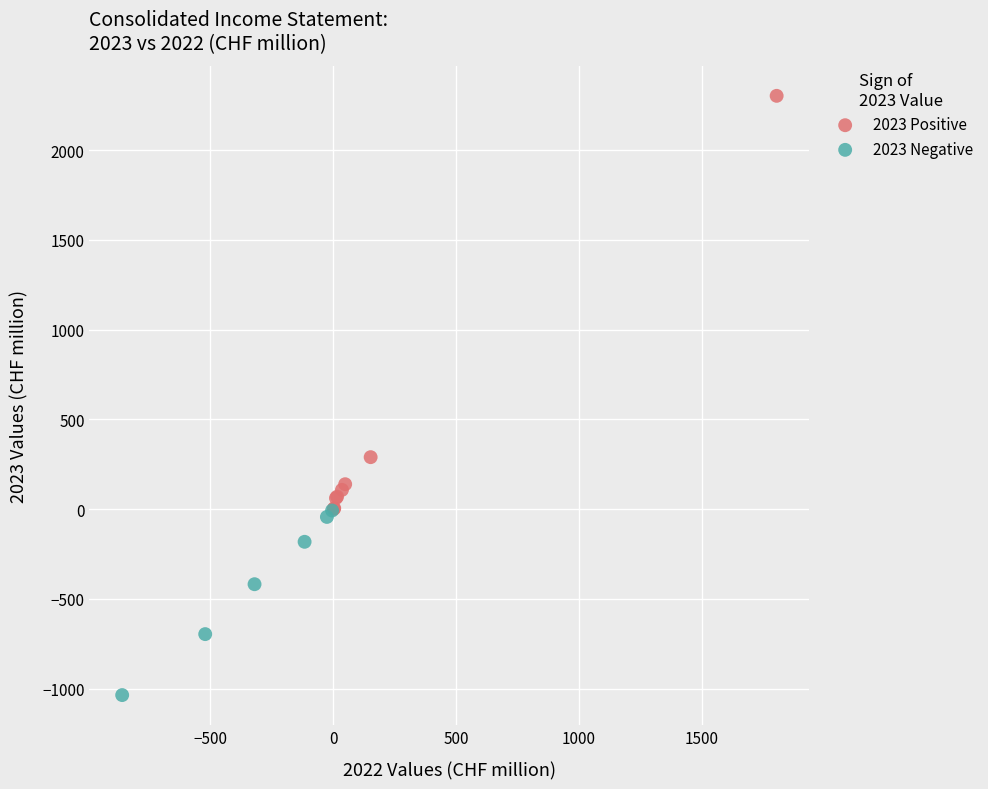

Which series reaches the minimum Y coordinate?

2023 Negative